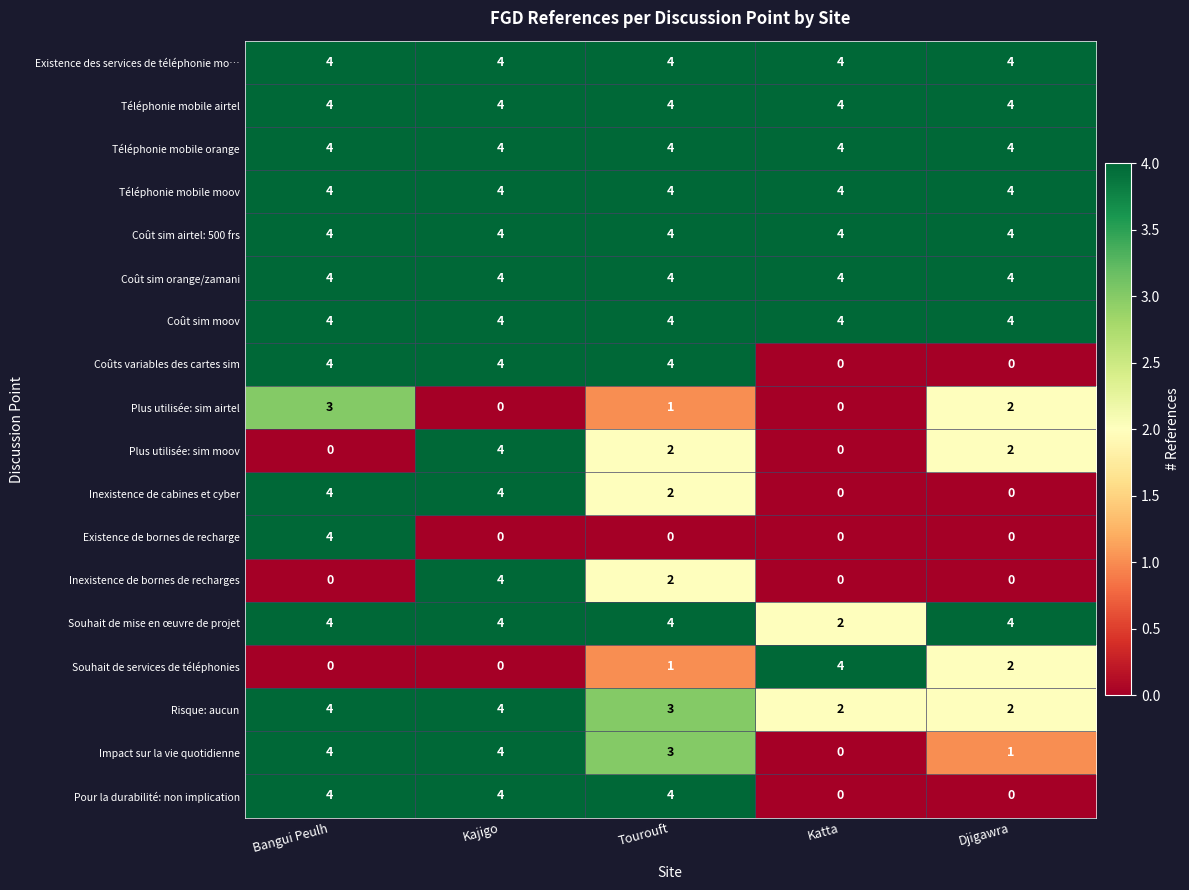

What is the spread (max minus min) of values at Bangui Peulh?

4